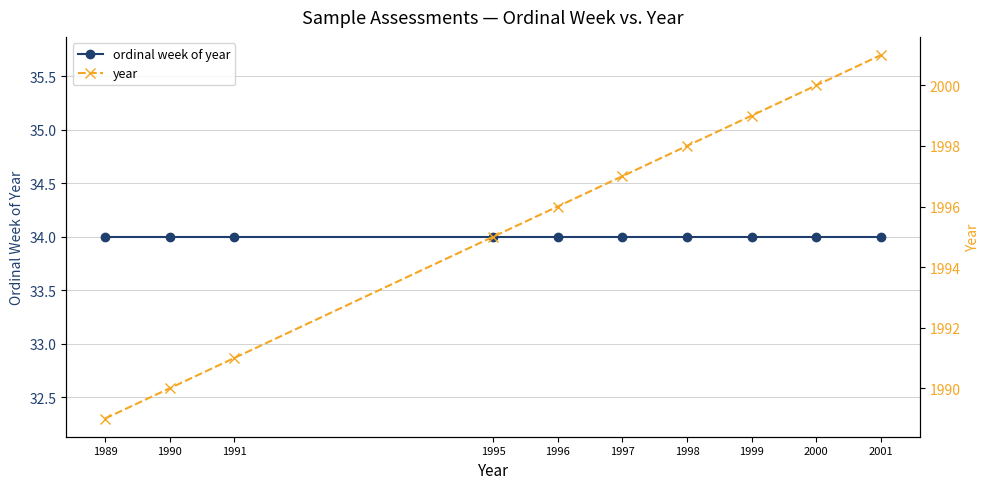

What is the difference between the highest and lowest values at 1991?

1957